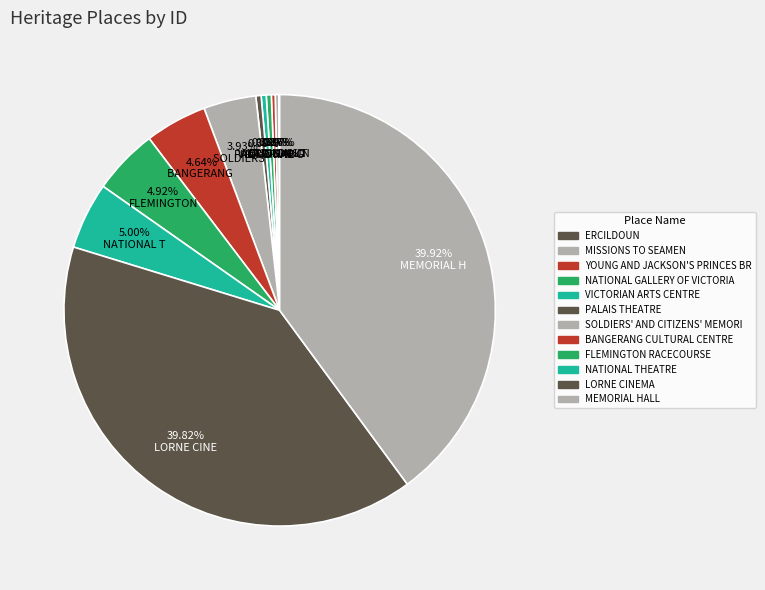

Rank the categories by value from highest to lowest.

MEMORIAL HALL, LORNE CINEMA, NATIONAL THEATRE, FLEMINGTON RACECOURSE, BANGERANG CULTURAL CENTRE, SOLDIERS' AND CITIZENS' MEMORIAL HALL, PALAIS THEATRE, VICTORIAN ARTS CENTRE, NATIONAL GALLERY OF VICTORIA, YOUNG AND JACKSON'S PRINCES BRIDGE HOTEL, MISSIONS TO SEAMEN, ERCILDOUN